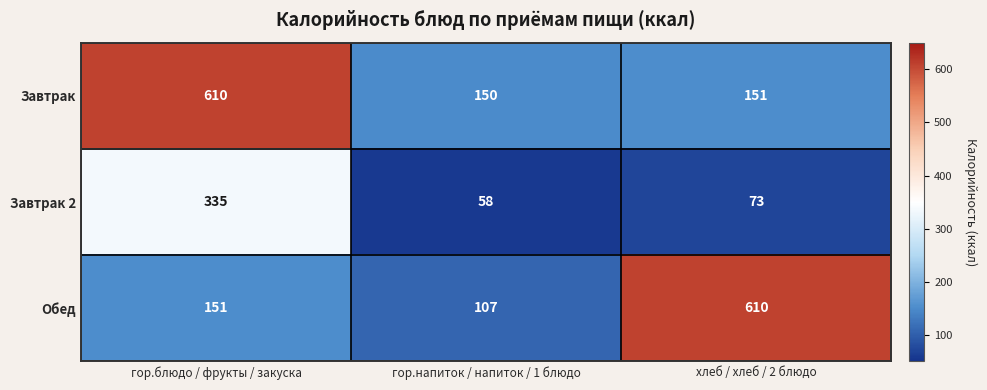

At which category is the sum across all series the highest?

гор.блюдо / фрукты / закуска